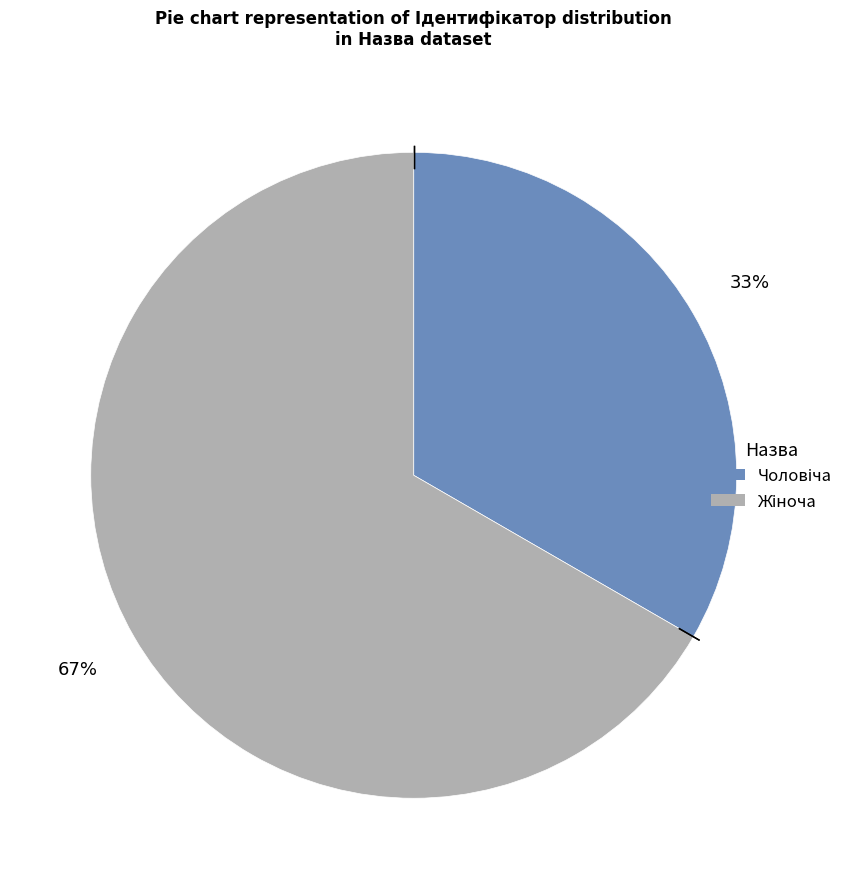

How many slices are in this pie chart?

2